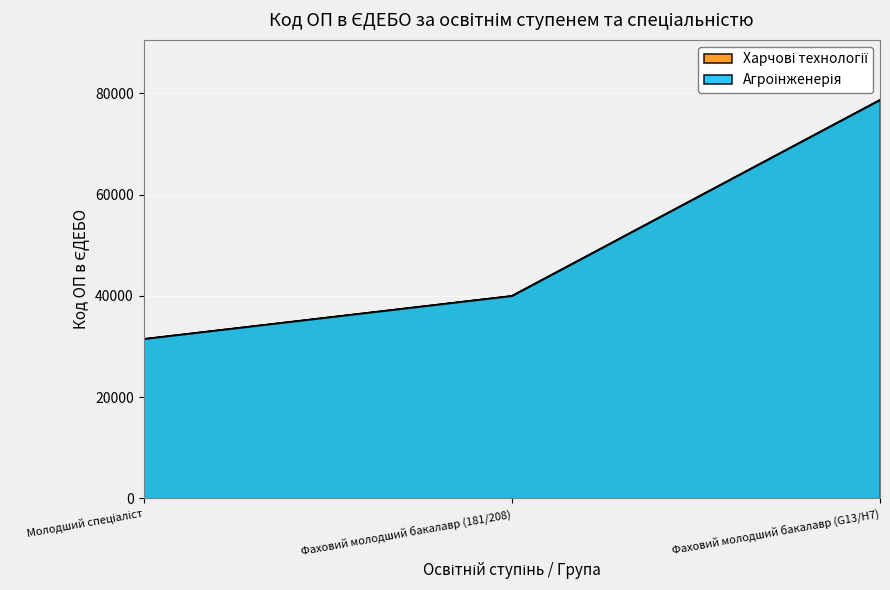

What is the lowest value of the Агроінженерія series?

31533